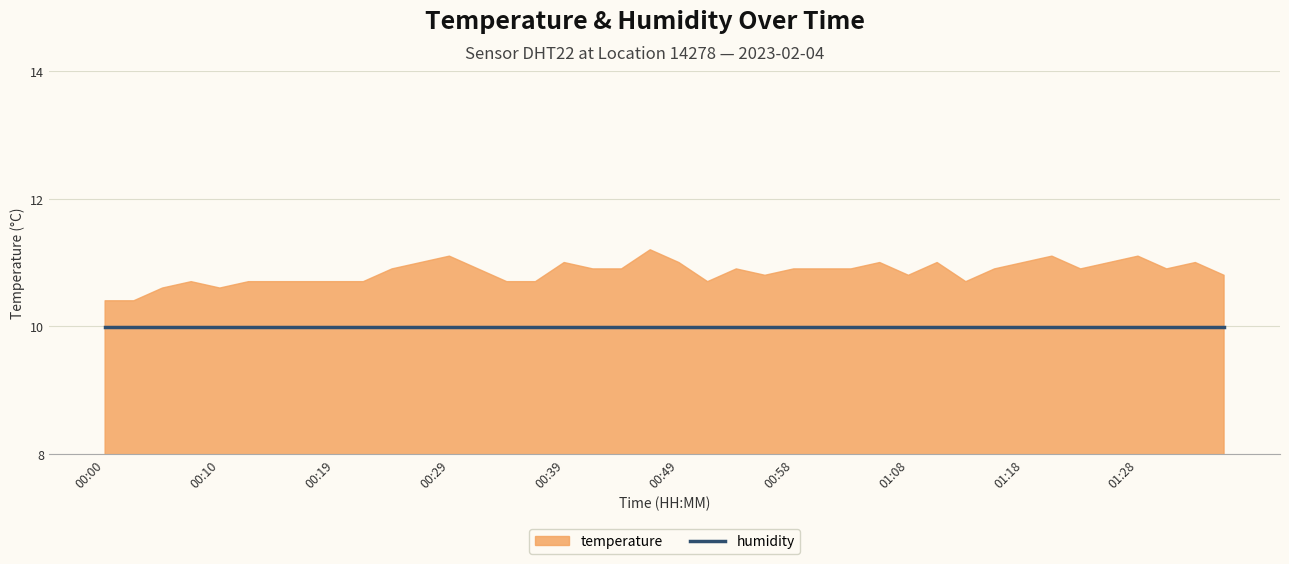

Between 00:22 and 00:39, which series saw the biggest shift?

temperature